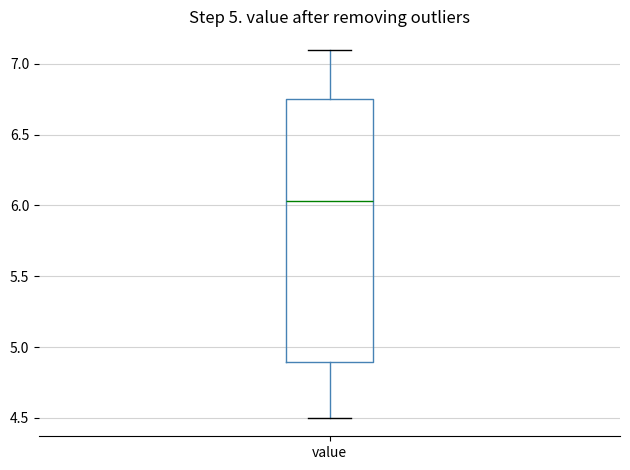

Read this box plot against the y-axis: the position of the median line, the range covered by the box, and the ends of both whiskers. The values are not printed on the chart, so give them approximately, as read against the axis.

median 6.05, box 4.90 to 6.75, whiskers 4.50 to 7.10